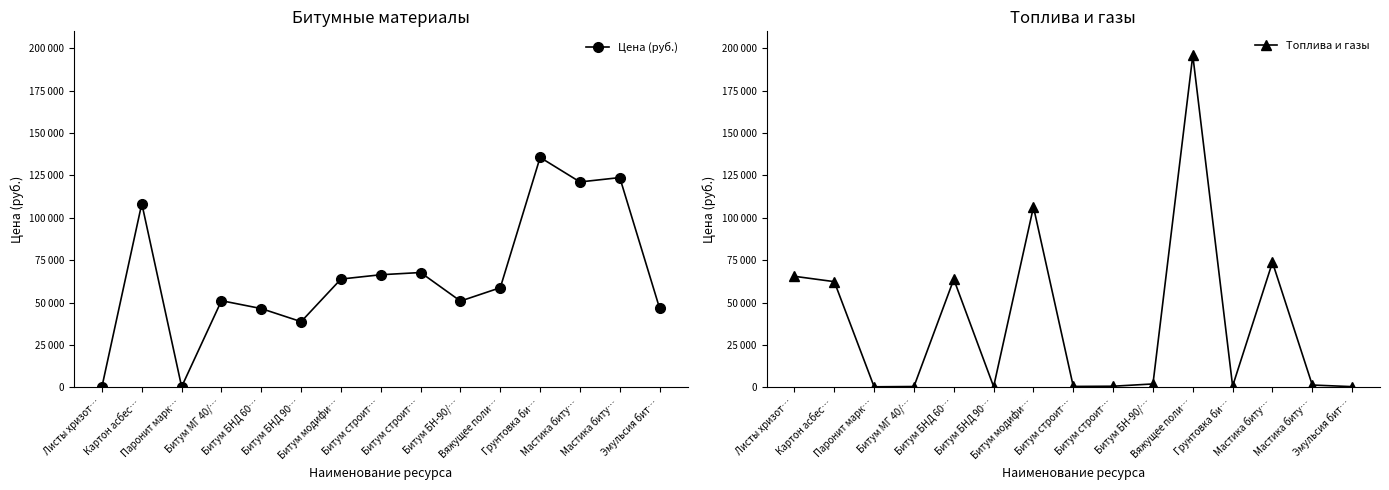

Reading left to right, what are all the values shown in this chart?

Цена (руб.): Листы хризот…=413.5	Картон асбес…=108387.0	Паронит марк…=332.7	Битум МГ 40/…=51106.5	Битум БНД 60…=46451.6	Битум БНД 90…=38735.3	Битум модифи…=63866.7	Битум строит…=66416.7	Битум строит…=67724.0	Битум БН-90/…=50878.4	Вяжущее поли…=58766.7	Грунтовка би…=135626.3	Мастика биту…=121151.9	Мастика биту…=123728.9	Эмульсия бит…=46607.6
Топлива и газы: Листы хризот…=65489.8	Картон асбес…=62337.2	Паронит марк…=314.5	Битум МГ 40/…=484.9	Битум БНД 60…=63754.4	Битум БНД 90…=403.9	Битум модифи…=106388.7	Битум строит…=532.0	Битум строит…=658.0	Битум БН-90/…=1992.8	Вяжущее поли…=195834.9	Грунтовка би…=728.4	Мастика биту…=73760.7	Мастика биту…=1353.7	Эмульсия бит…=408.6